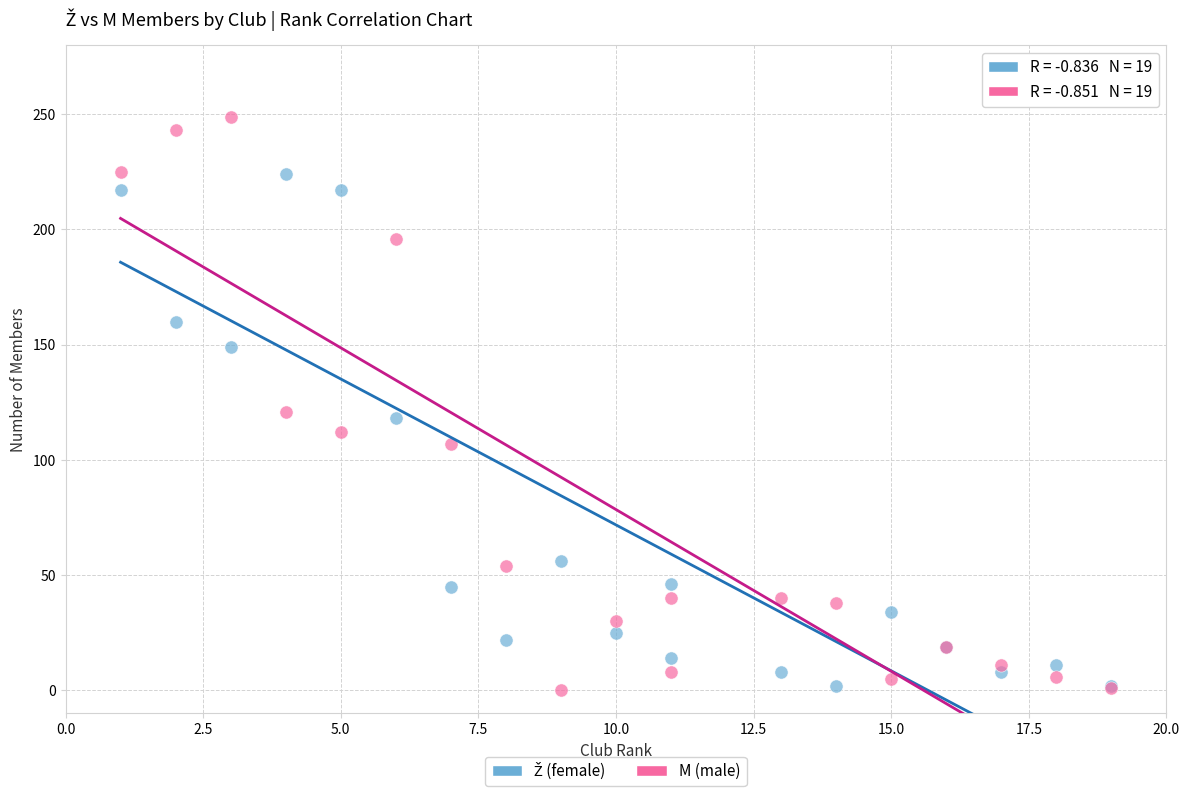

Which series contains the highest Y value?

M (male)